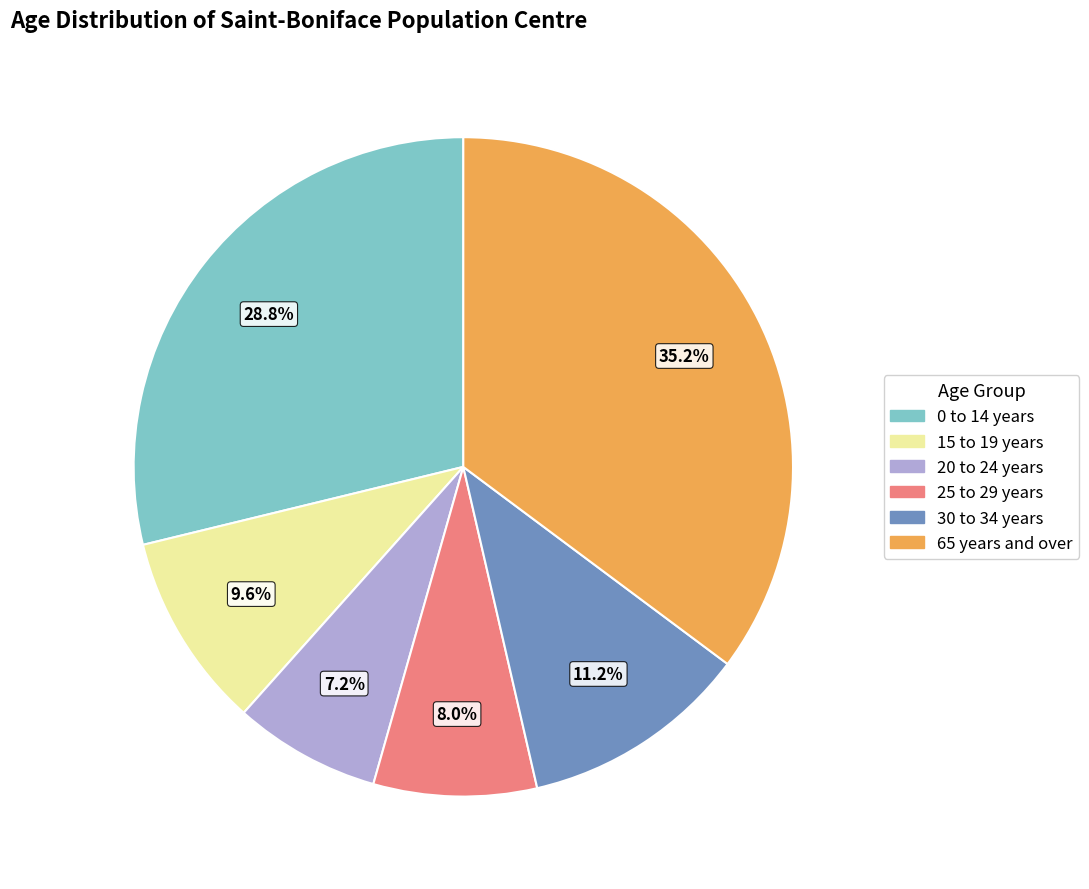

Does 0 to 14 years represent more than half of the total?

No